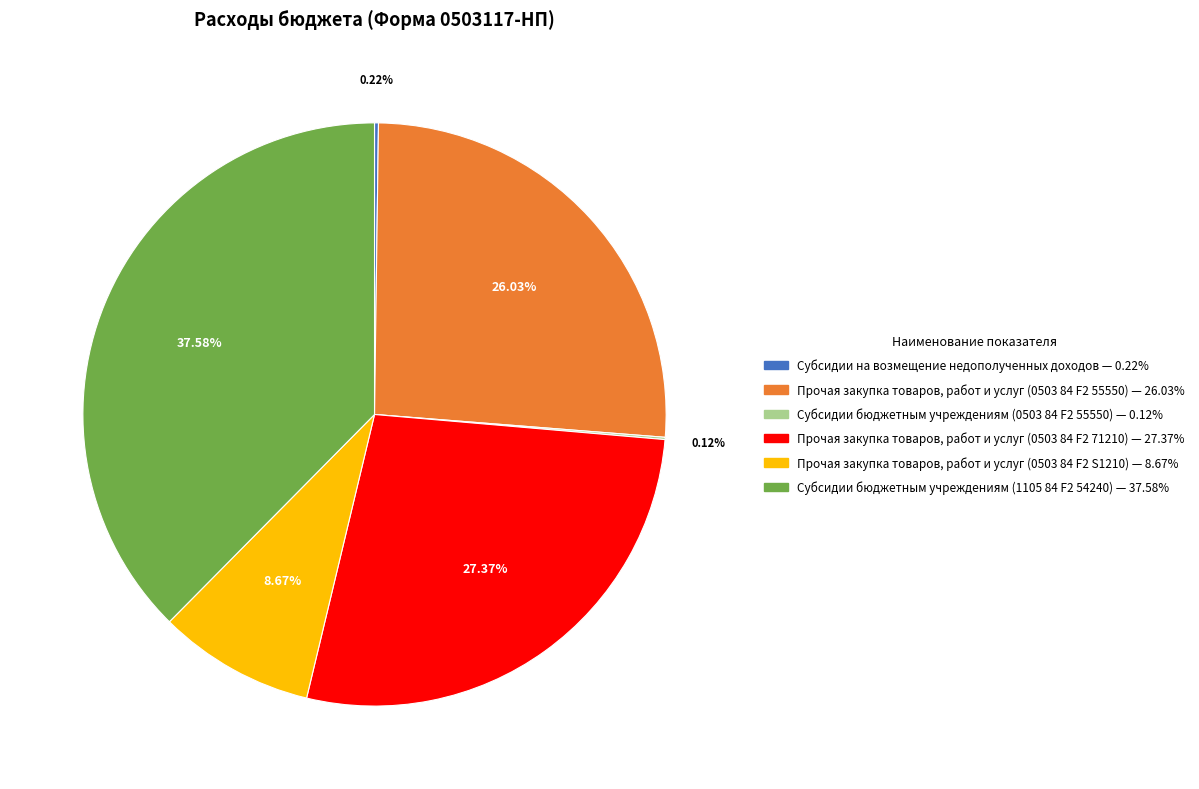

The Прочая закупка товаров, работ и услуг (0503 84 F2 71210) slice represents 27% of the pie. True or false?

True